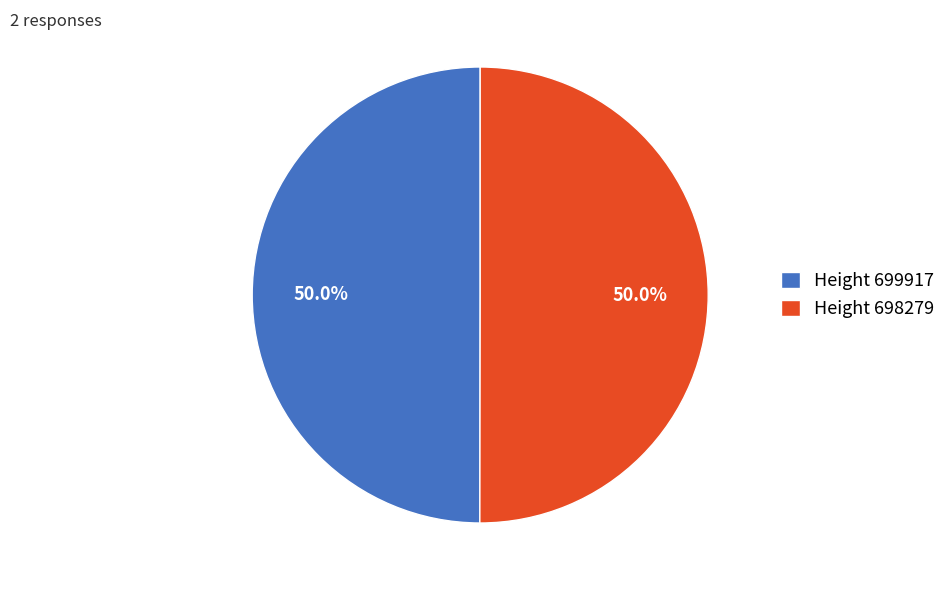

Approximately how many times larger is the value at Height 698279 compared to Height 699917?

1.0